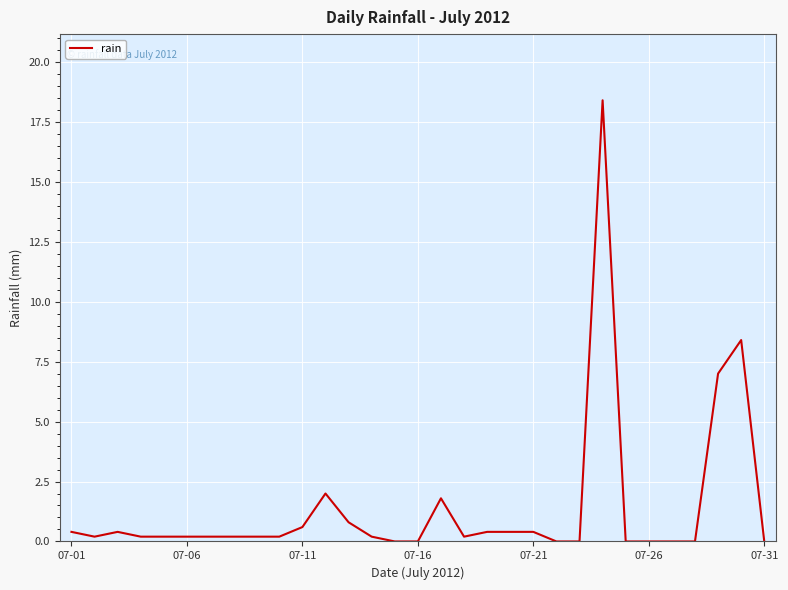

What is the difference between the maximum and minimum values?

18.4